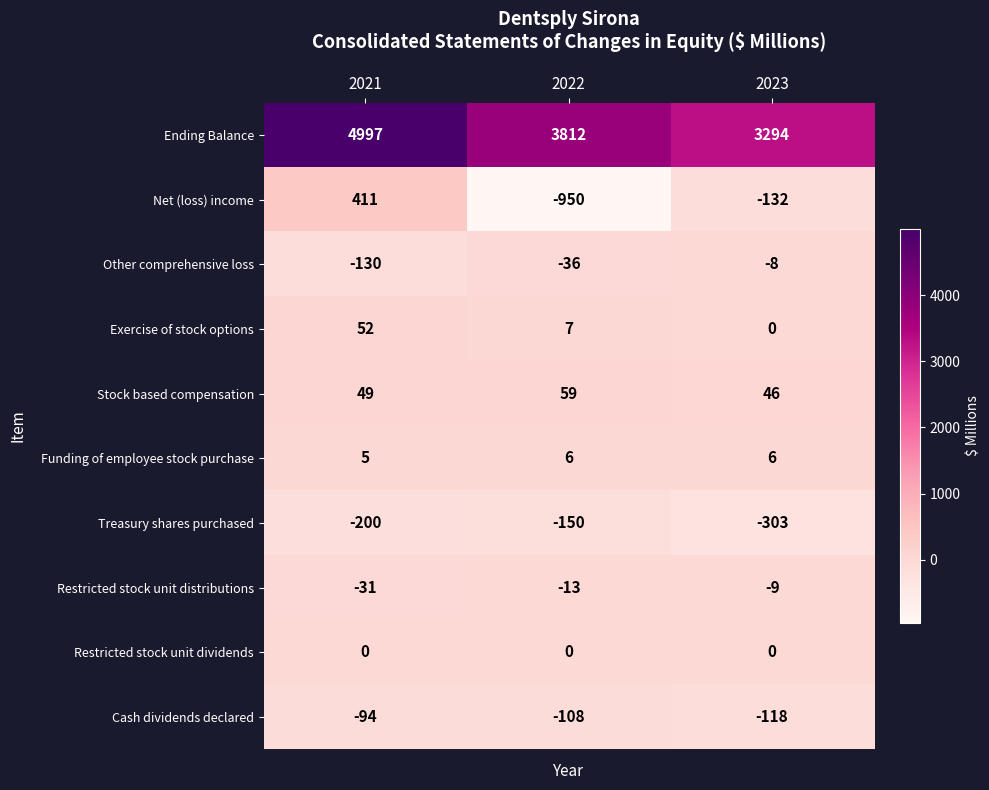

Which series has the widest spread of values?

Ending Balance